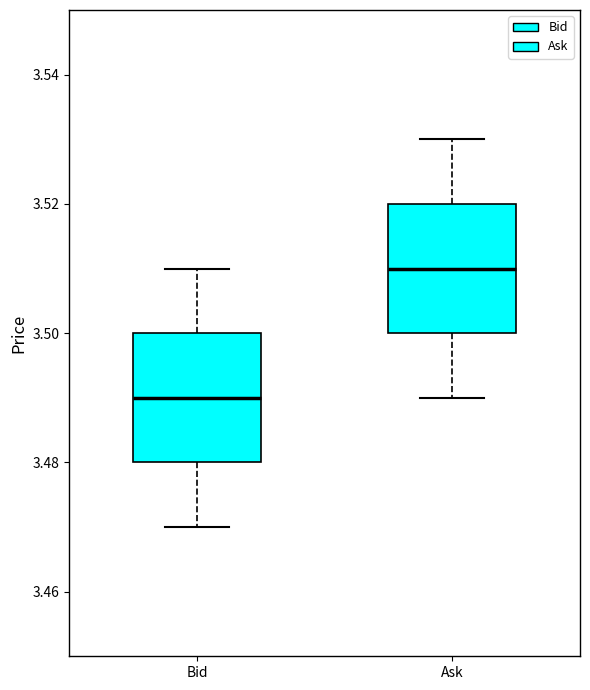

Where does the median line of the box for Bid sit on the y-axis? The values are not printed on the chart, so give them approximately, as read against the axis.

3.49